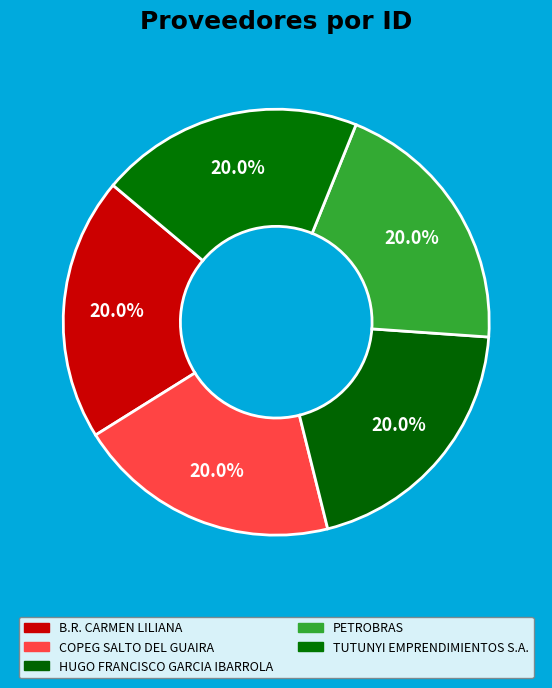

Between PETROBRAS and B.R. CARMEN LILIANA, which is larger?

B.R. CARMEN LILIANA